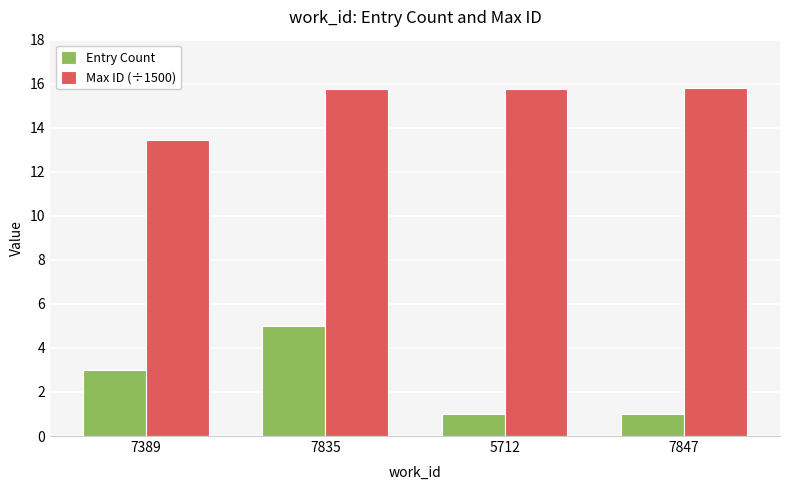

What is the label of the 3rd bar from the left?

5712